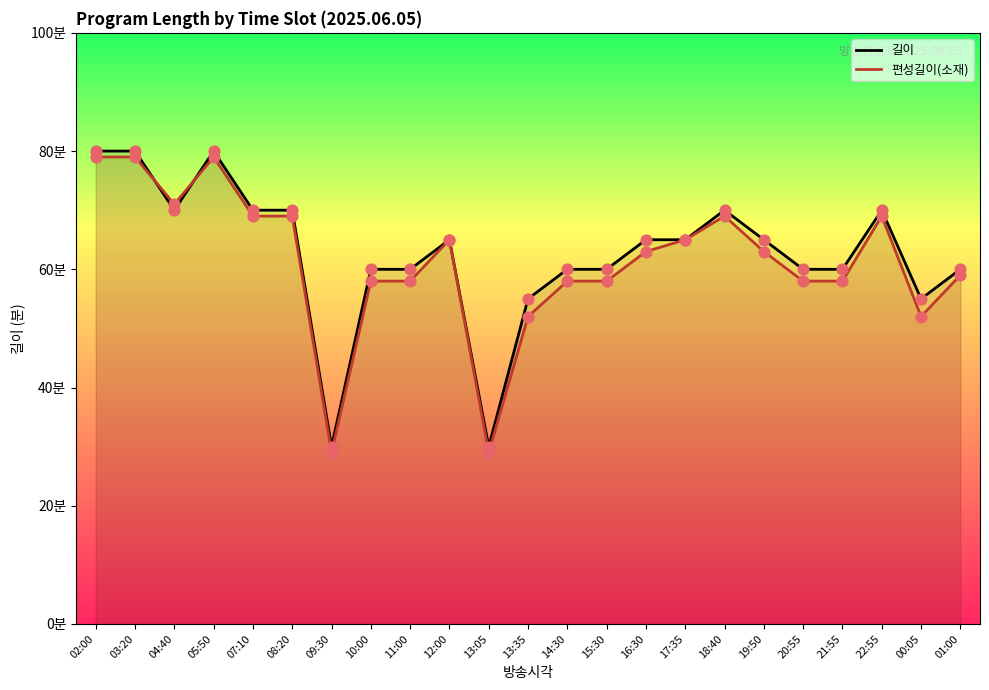

Which series has the largest Y range (max minus min)?

길이